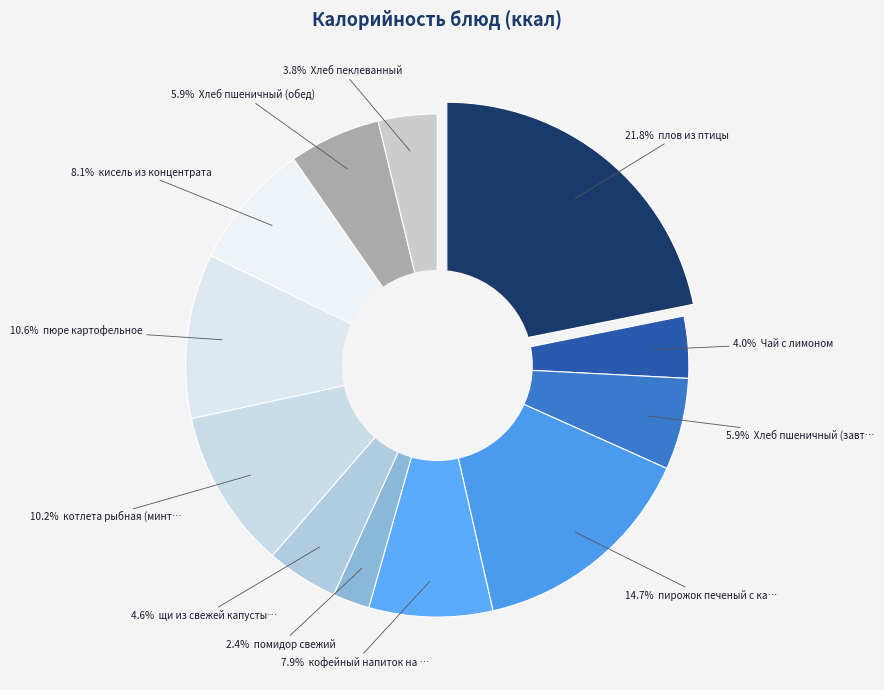

Do кофейный напиток на молоке and щи из свежей капусты с картофелем together represent more than half of the pie?

No